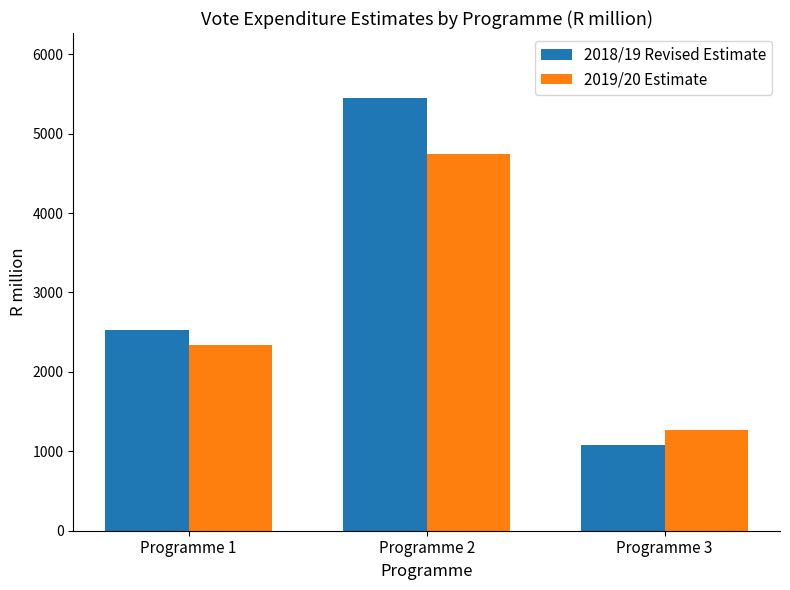

What is the value of the 2018/19 Revised Estimate bar at the 2nd from the left?

5448.7